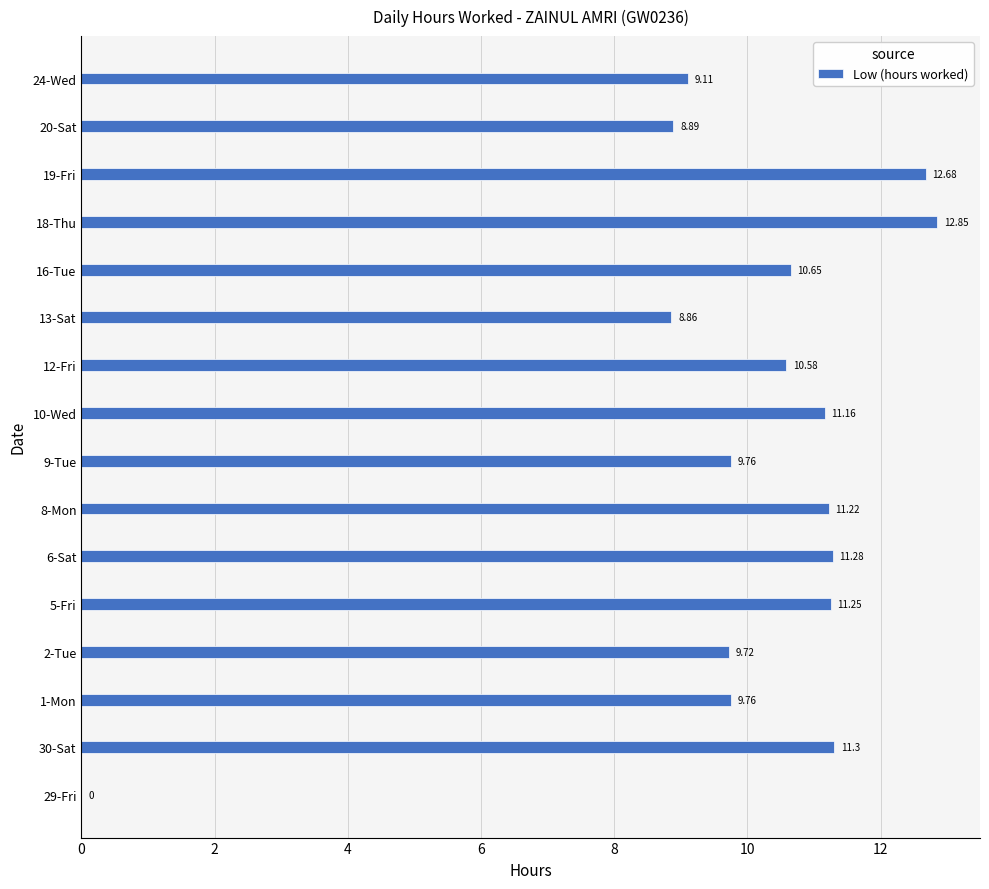

What is the ratio of the value at 10-Wed to the value at 12-Fri?

1.1